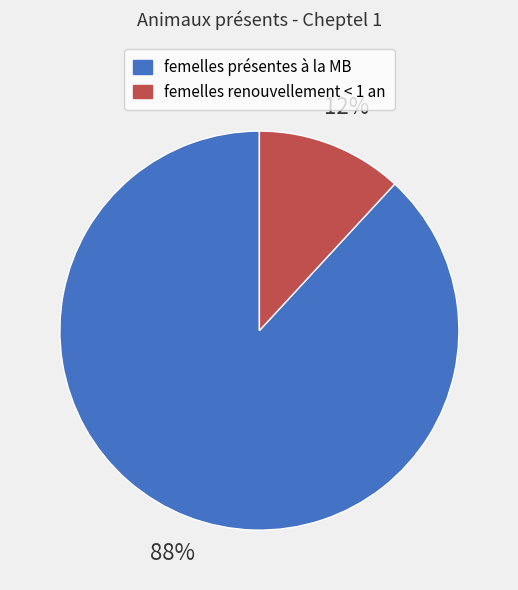

Is there a majority slice in this chart?

Yes